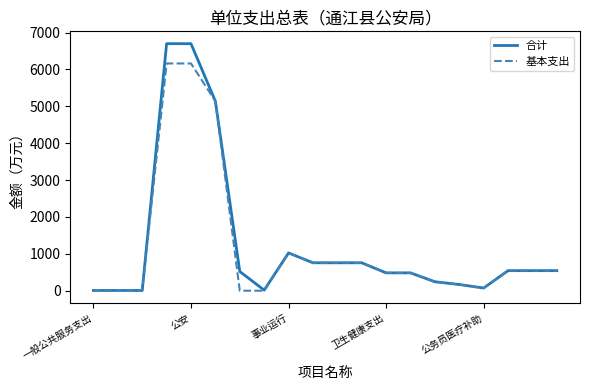

What are all the series names shown in the legend?

合计, 基本支出